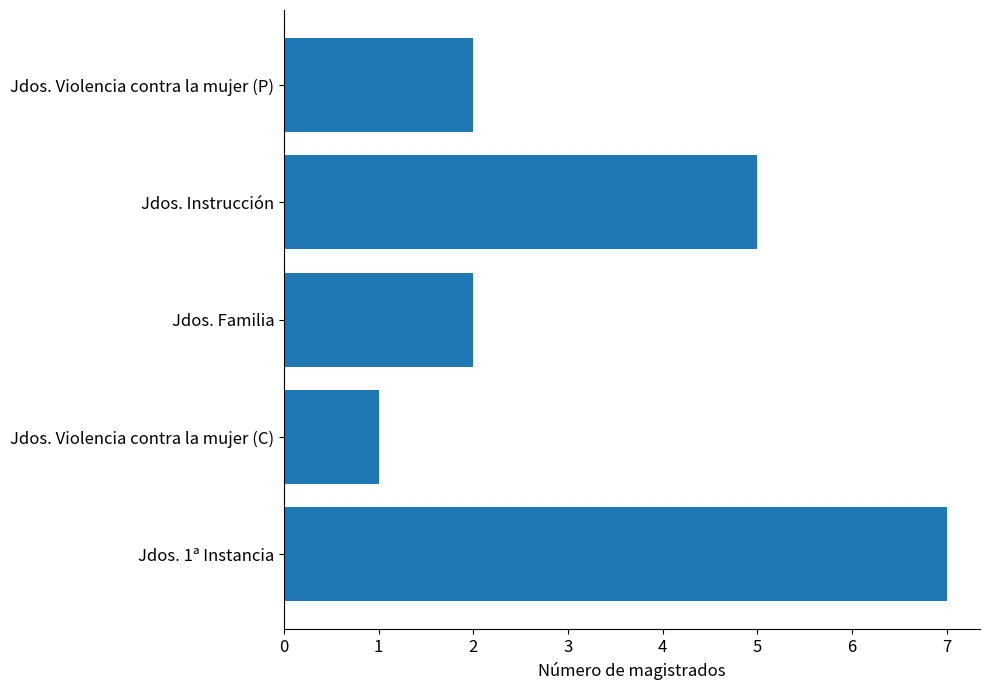

How many distinct data groups are displayed?

1